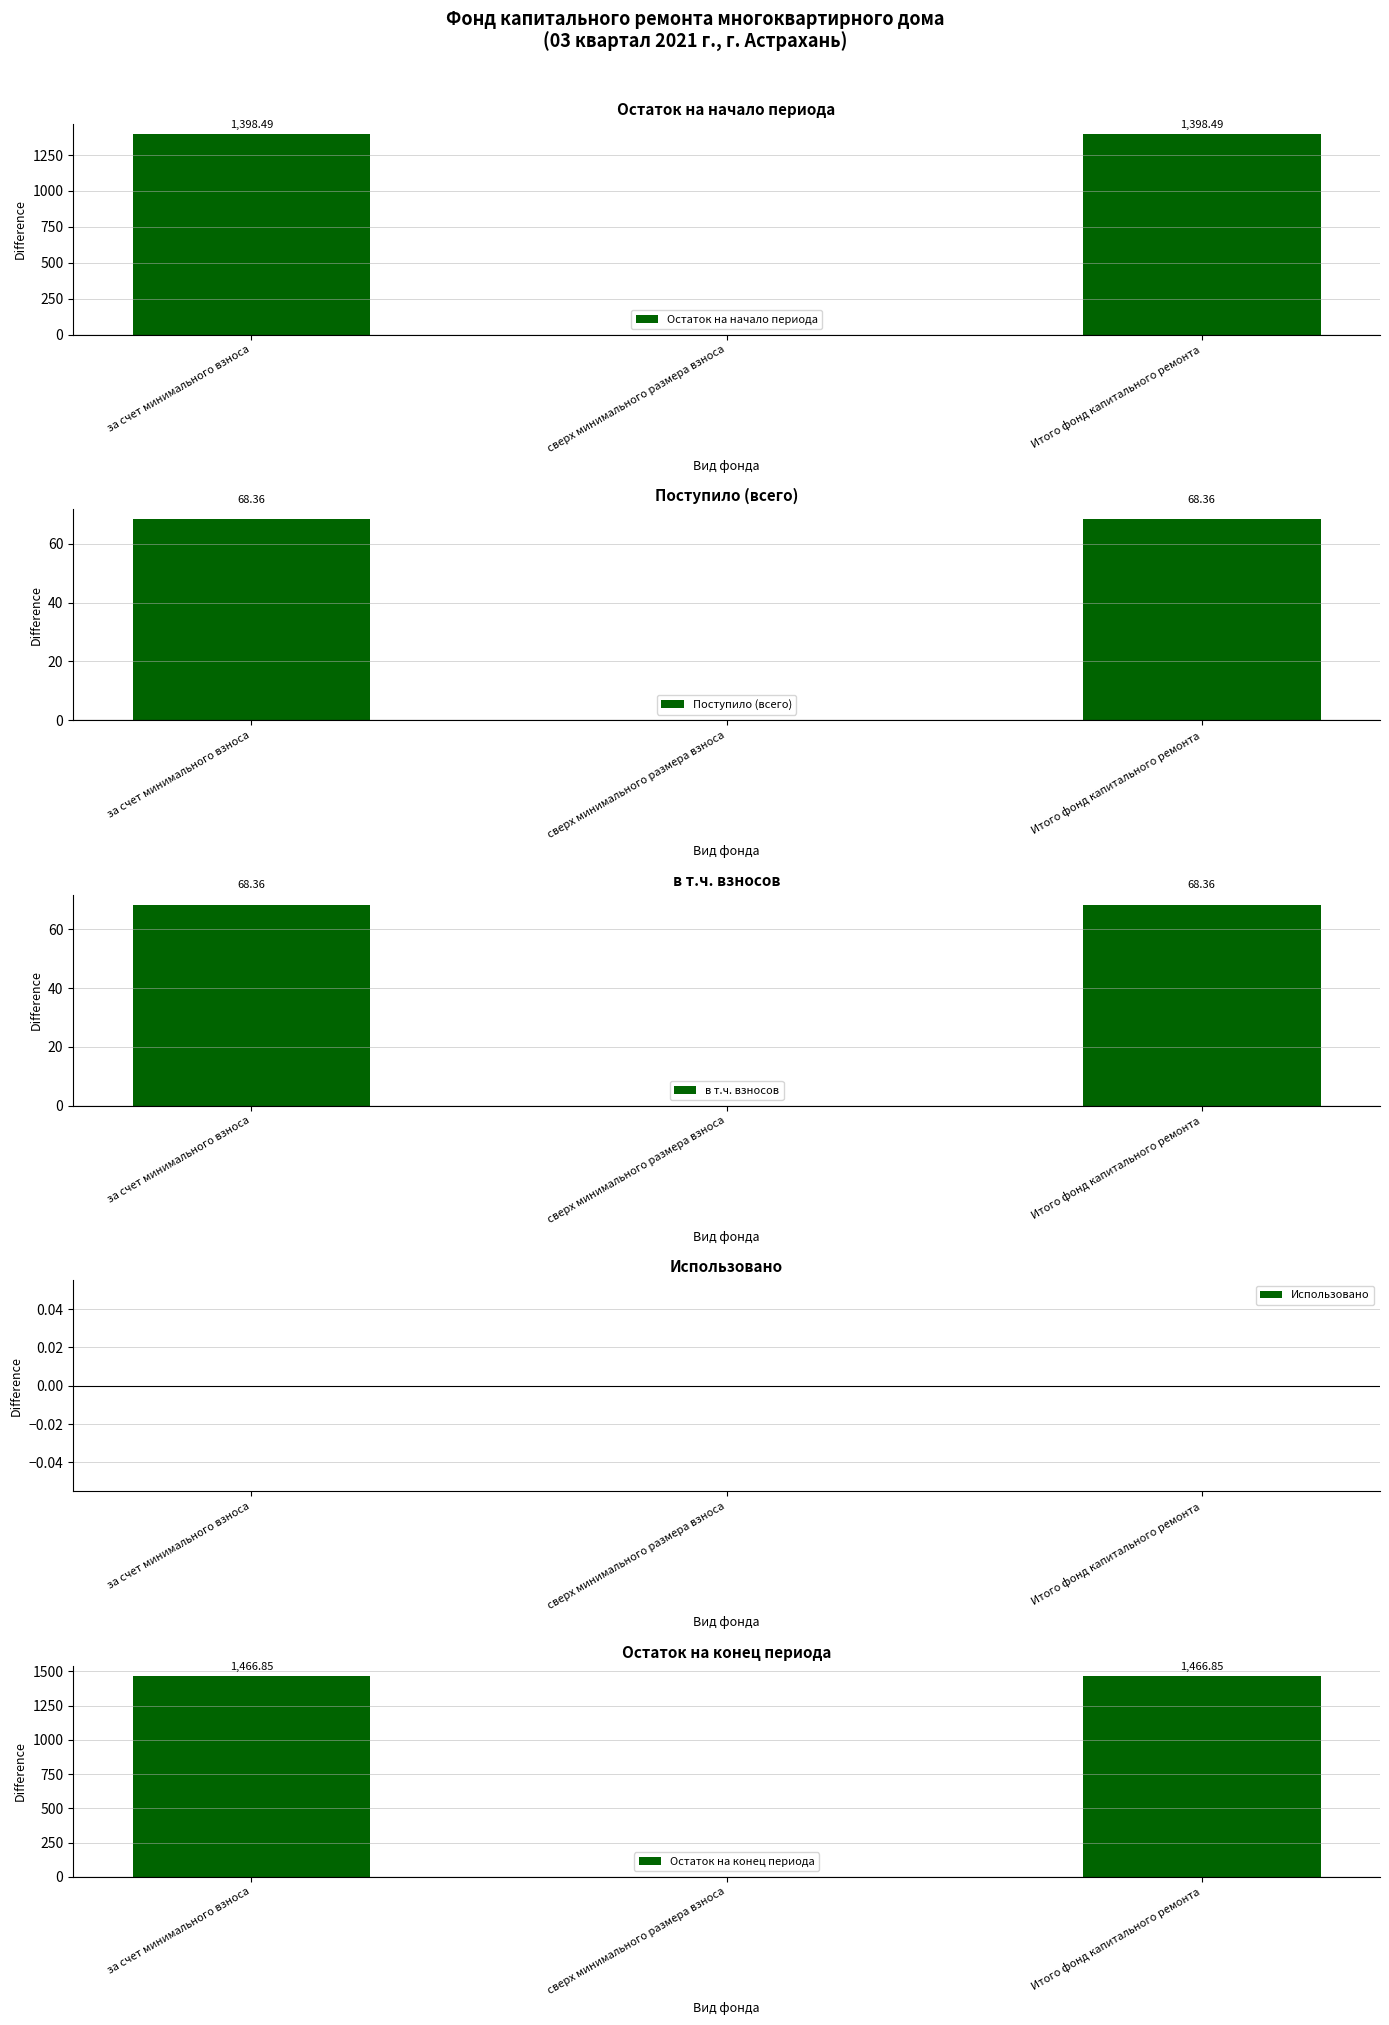

Rank the categories by Остаток на начало периода value from lowest to highest.

сверх минимального размера взноса, за счет минимального взноса, Итого фонд капитального ремонта